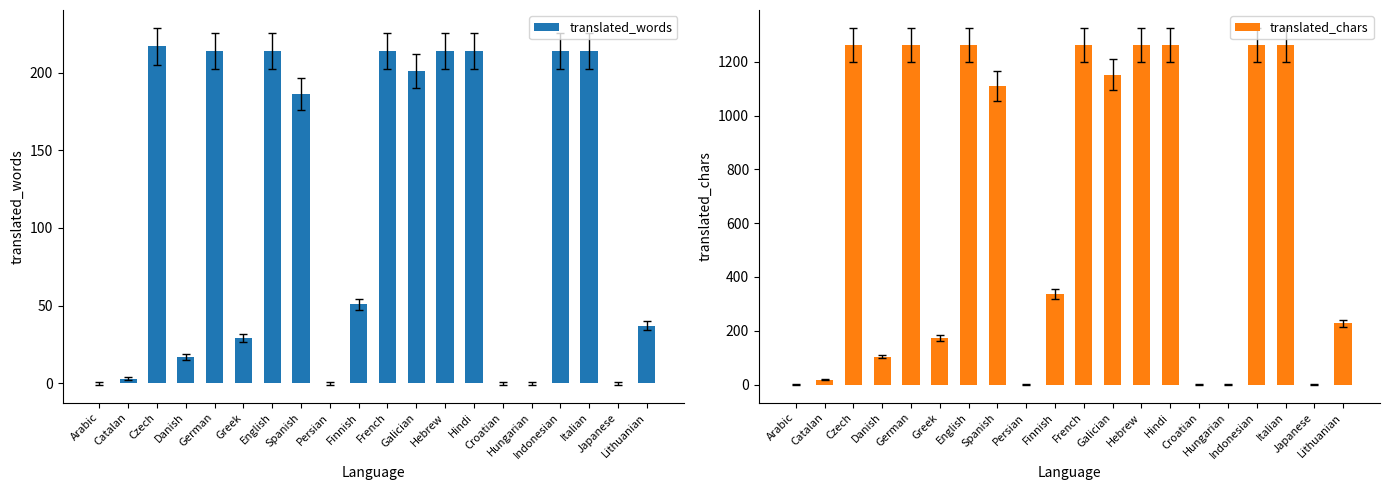

Which label corresponds to the smallest value in the chart?

Arabic